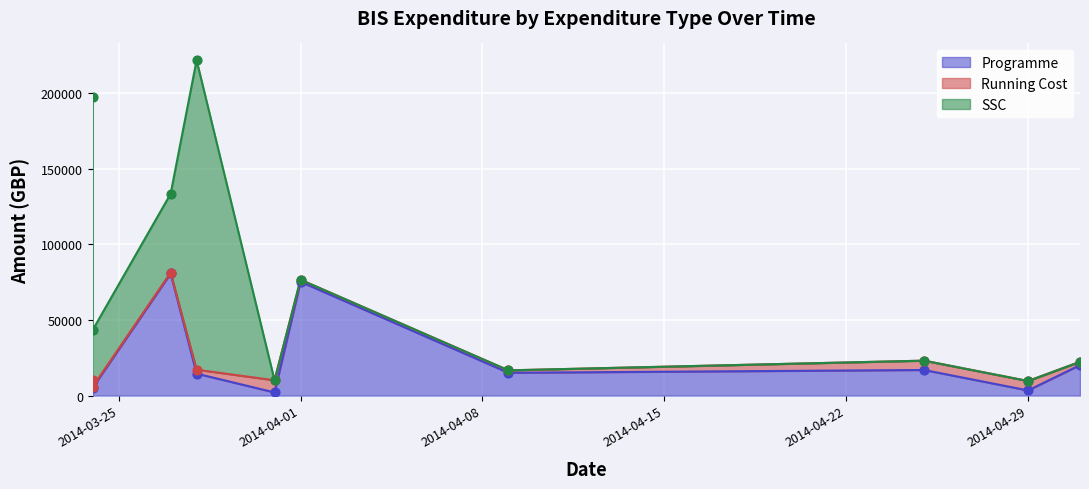

Which series reaches the minimum Y coordinate?

SSC